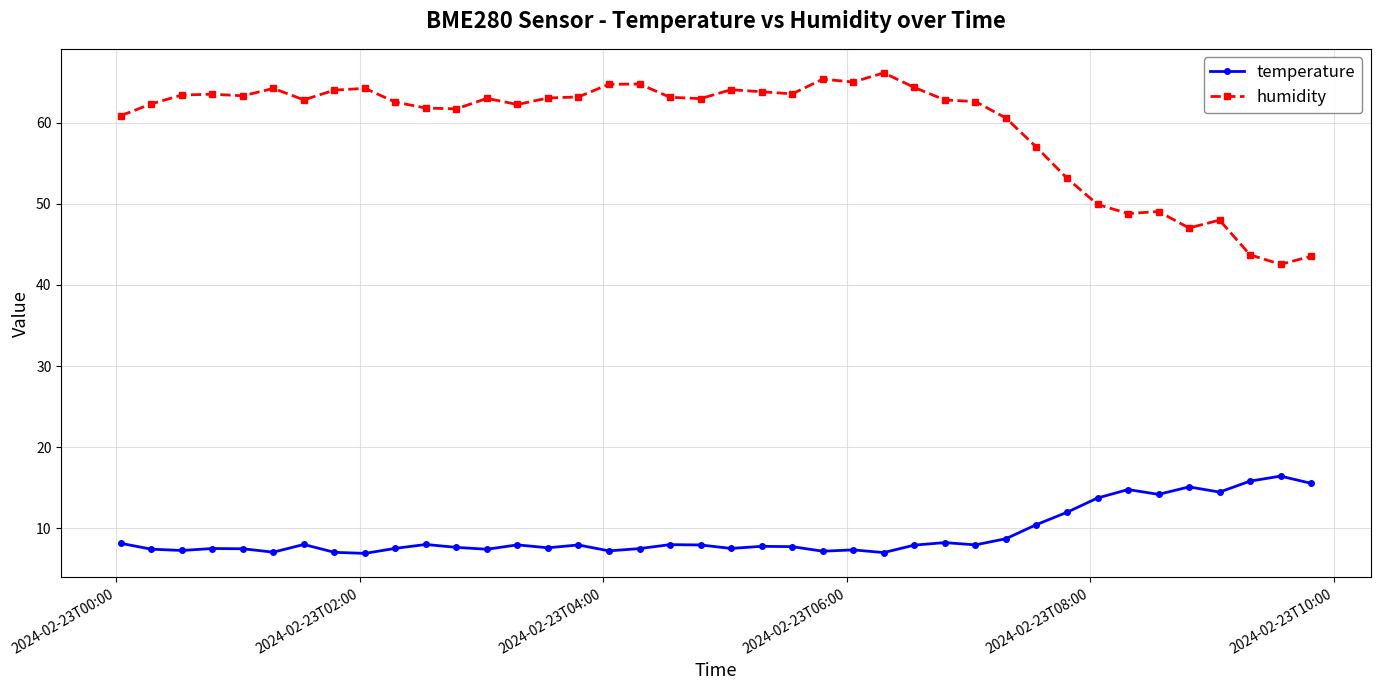

True or false: humidity has more than 0 points higher than both neighbors.

True